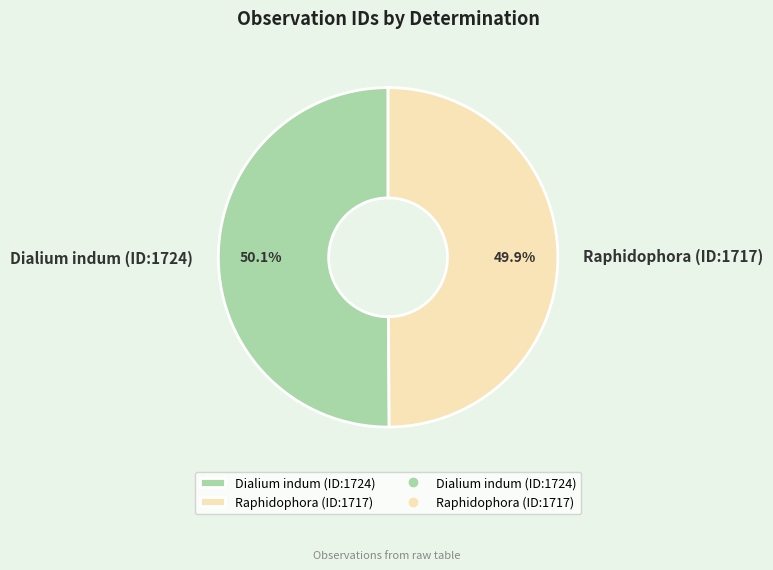

How many segments does this pie chart have?

2